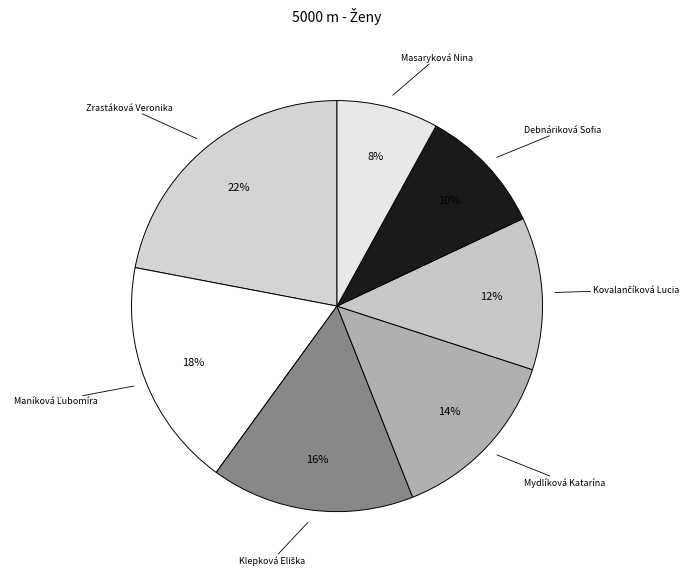

Rank the categories by value from highest to lowest.

Zrastáková Veronika, Maníková Ľubomíra, Klepková Eliška, Mydlíková Katarína, Kovalančíková Lucia, Debnáriková Sofia, Masaryková Nina